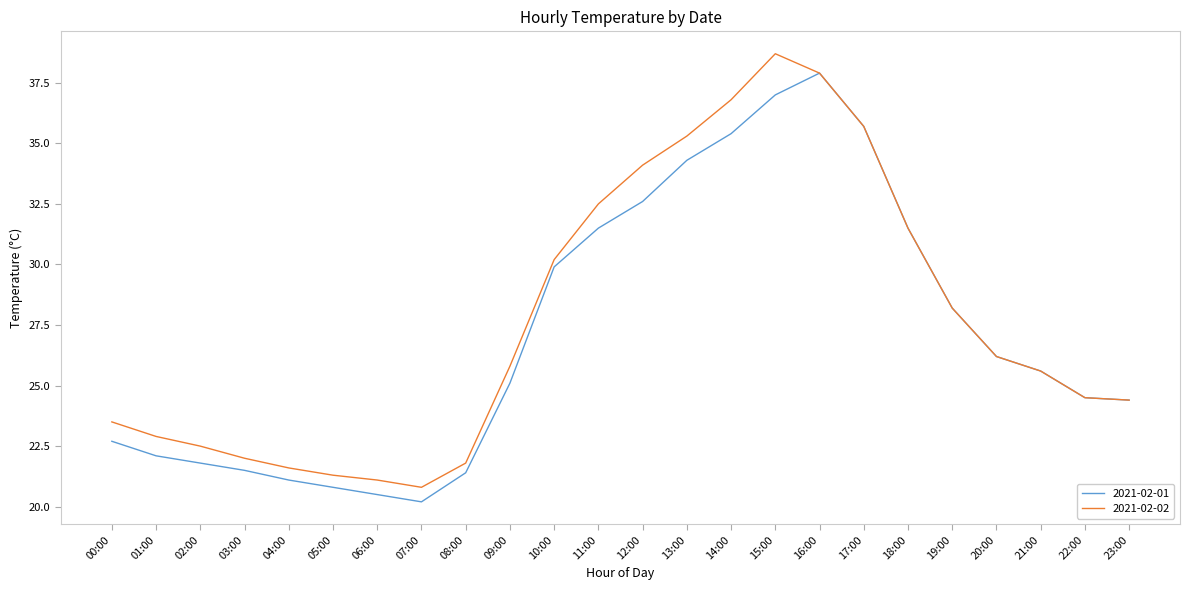

Is the value of 2021-02-01 at 06:00 greater than the value of 2021-02-02 at 03:00?

No